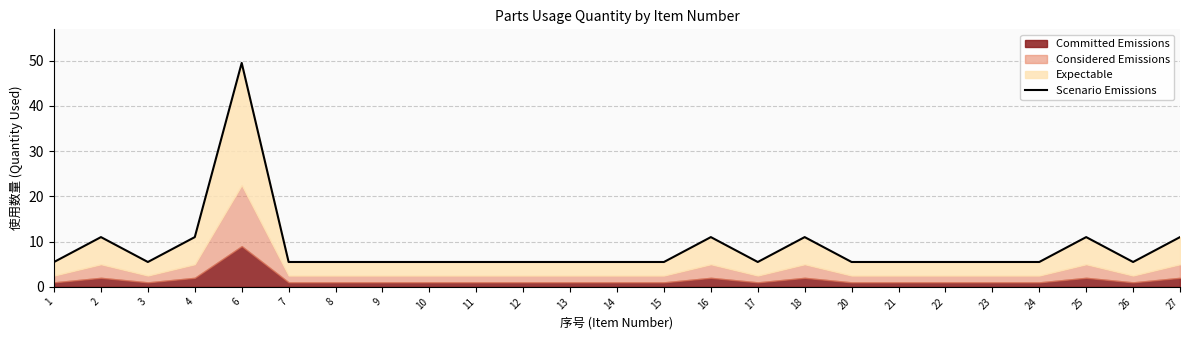

Does the chart display data point markers on the line(s)?

No